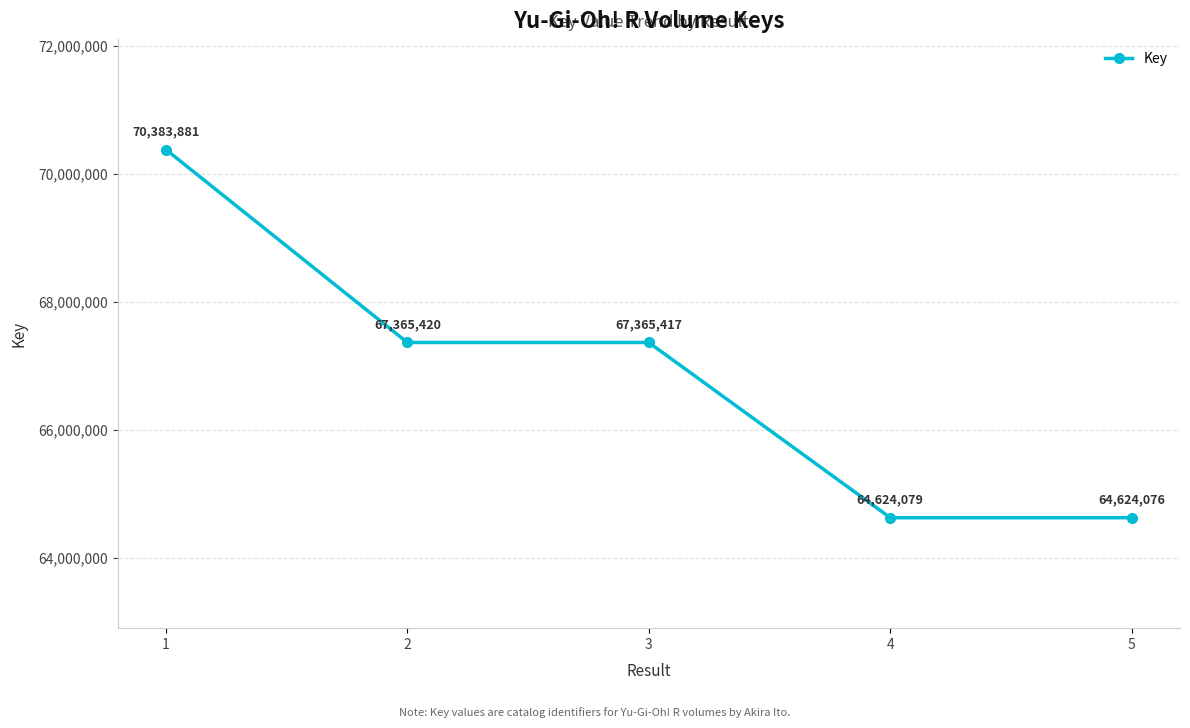

The value at 2 is 111293933. True or false?

False